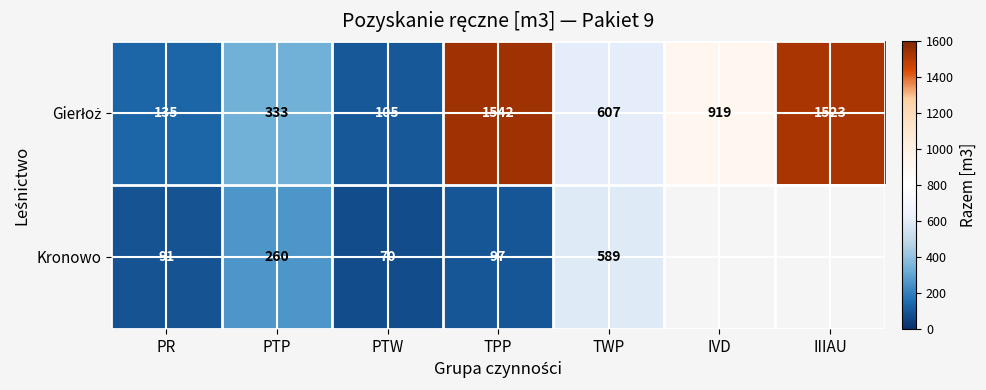

What is the spread (max minus min) of values at TWP?

18